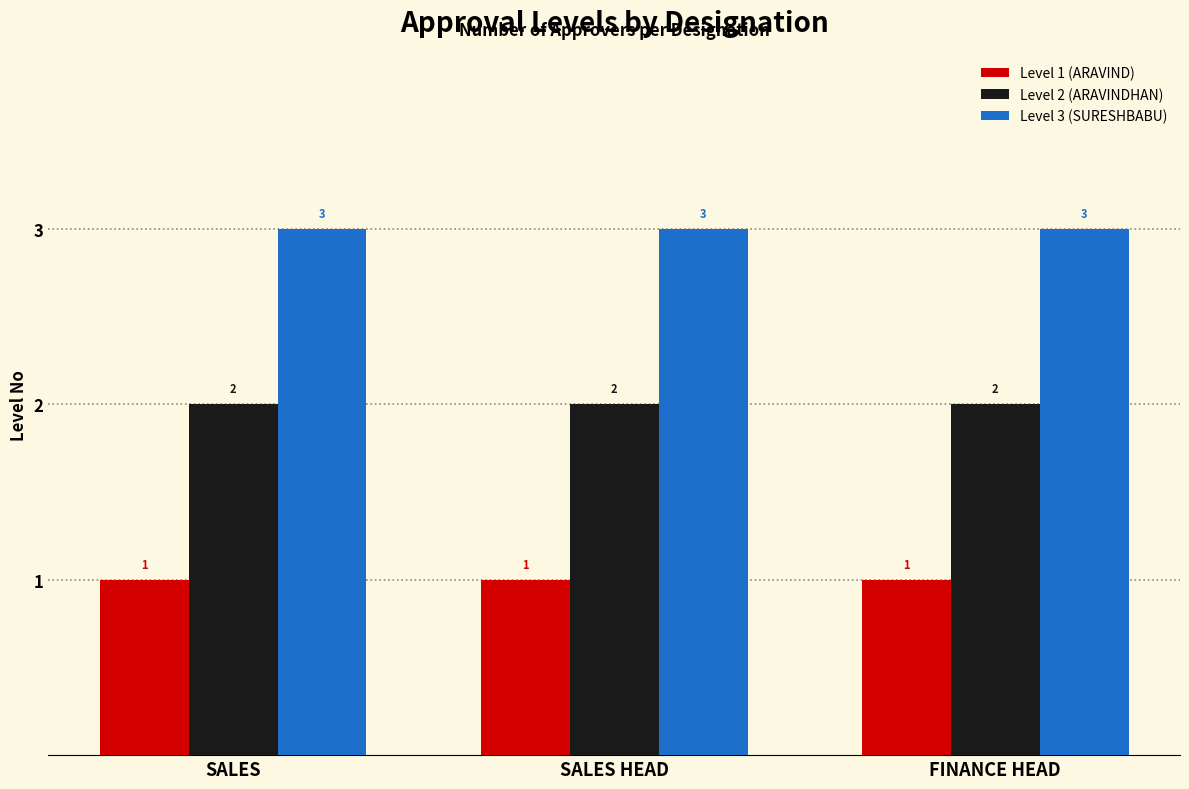

True or false: Level 2 (ARAVINDHAN) has a value of 2 at SALES HEAD.

True